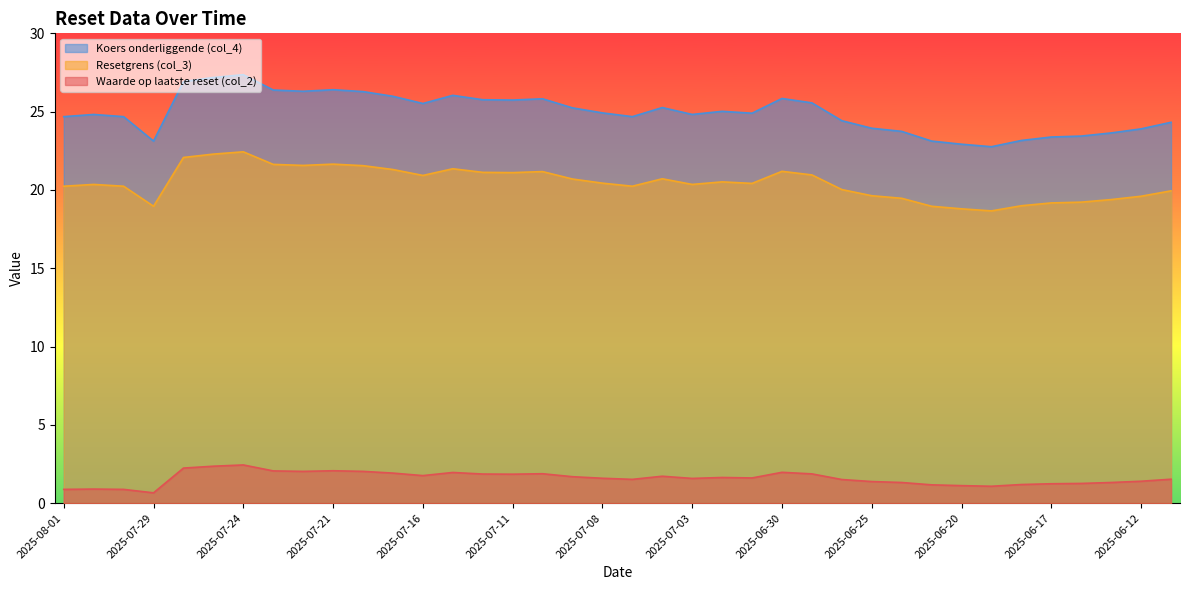

Where is Koers onderliggende (col_4) nearest to the value 25?

2025-07-02